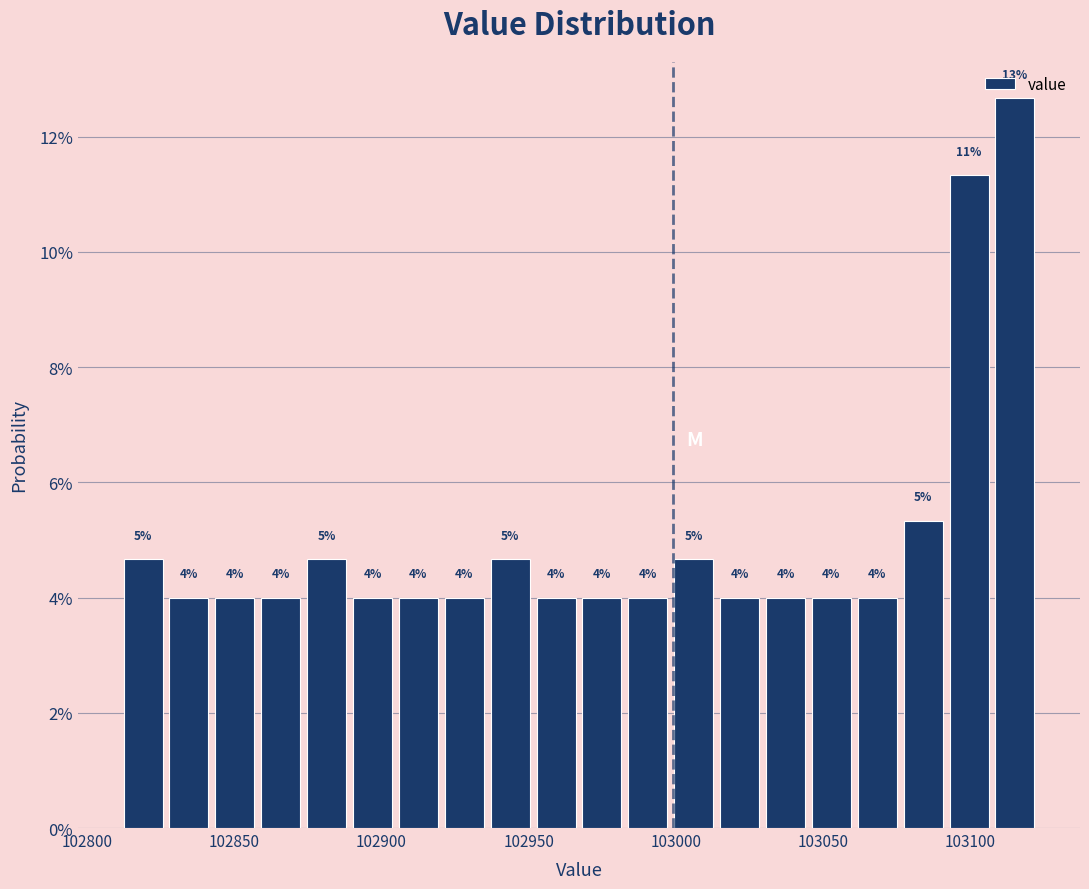

Read against the x-axis, roughly where is the centre of the tallest bar?

103115